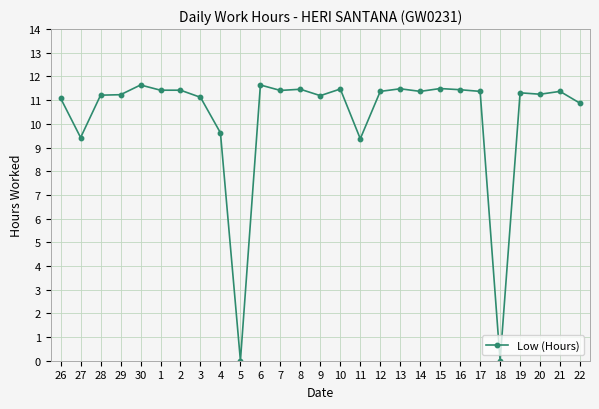

The chart shows a value of -3.7 at 18. True or false?

False